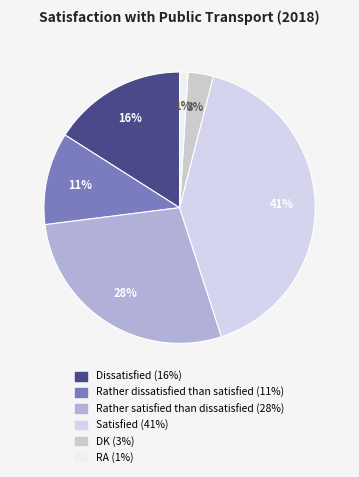

What is the largest slice in the pie chart?

Satisfied